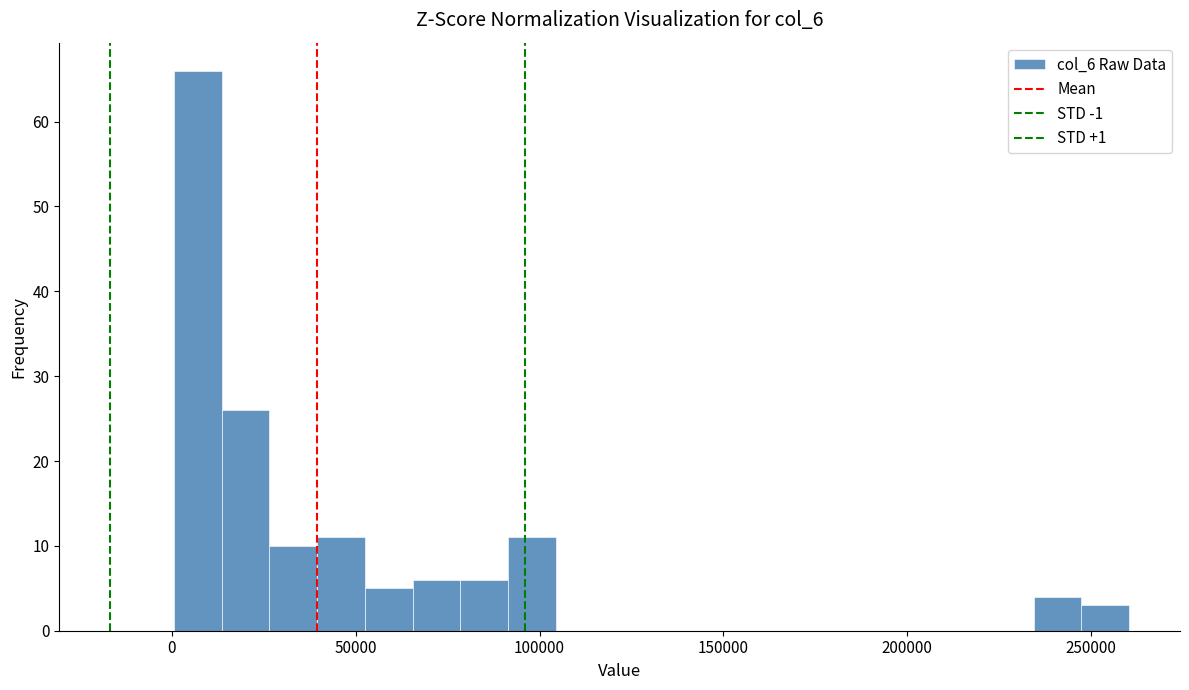

Around what value on the x-axis is the tallest bar? Give the approximate position of its centre, as read against the axis.

5000